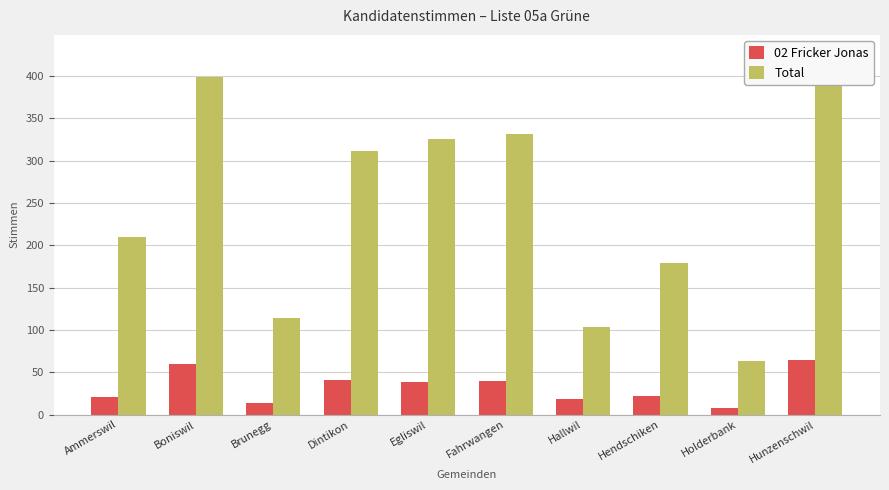

Which category has the highest value in the Total series?

Hunzenschwil